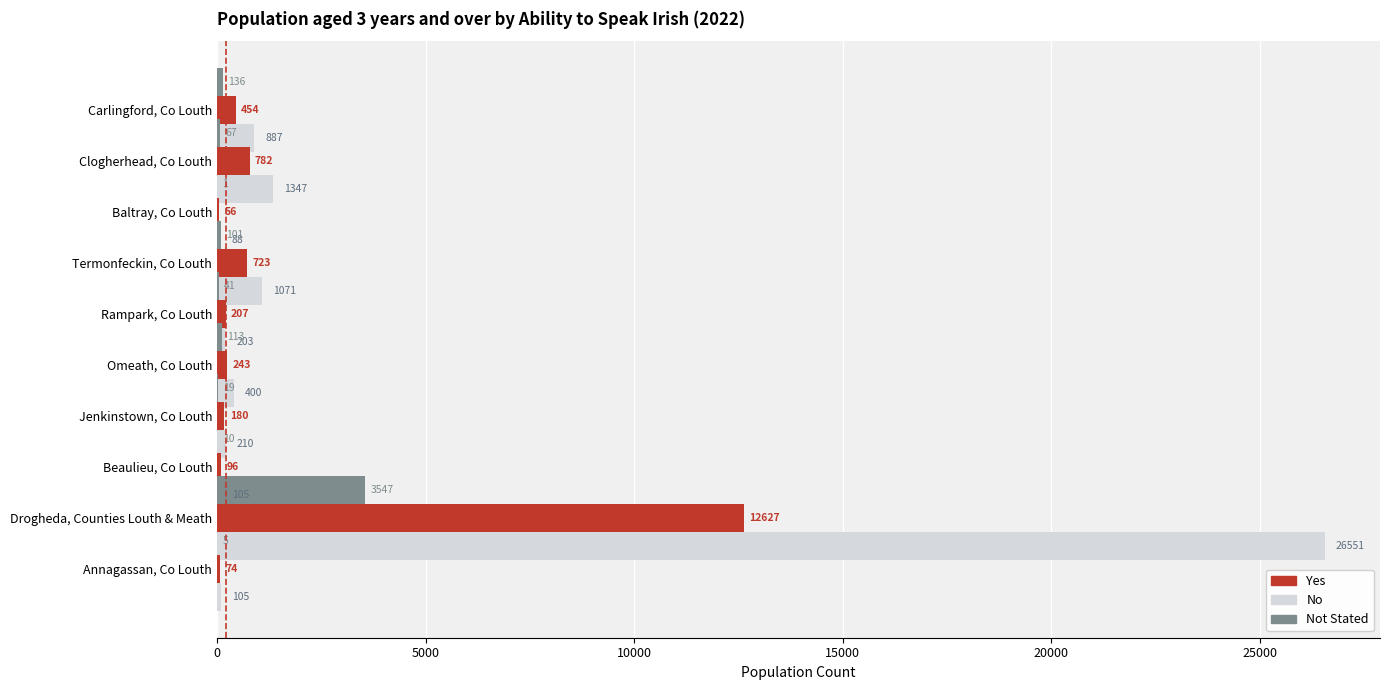

What is the difference between the maximum and minimum values in the No series?

26463